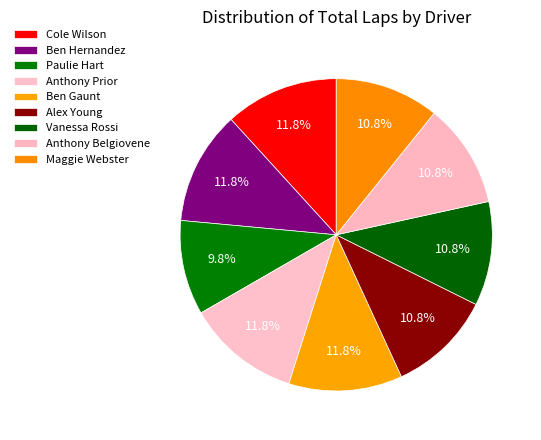

How many slices are in this pie chart?

9